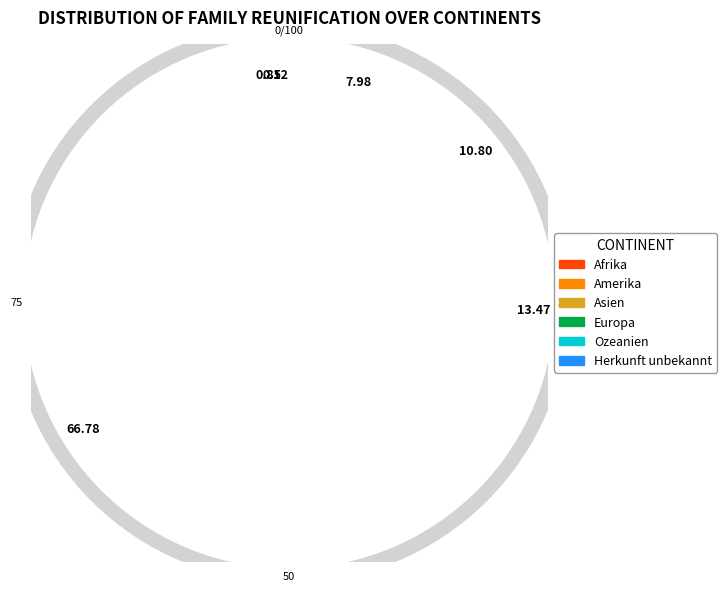

To the nearest percent, what portion does Afrika represent?

8%